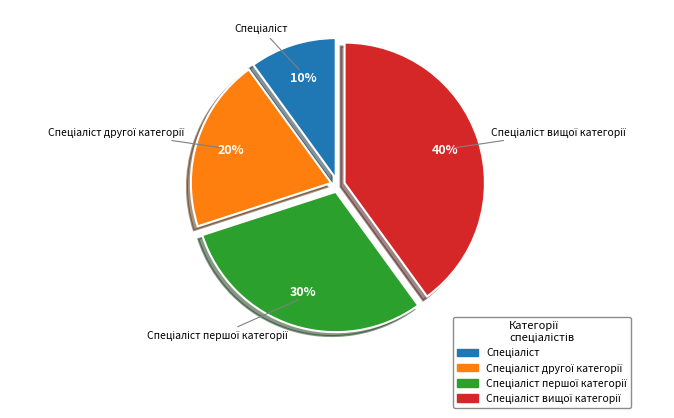

To the nearest percent, what is the difference between the largest and smallest slice percentages?

30%